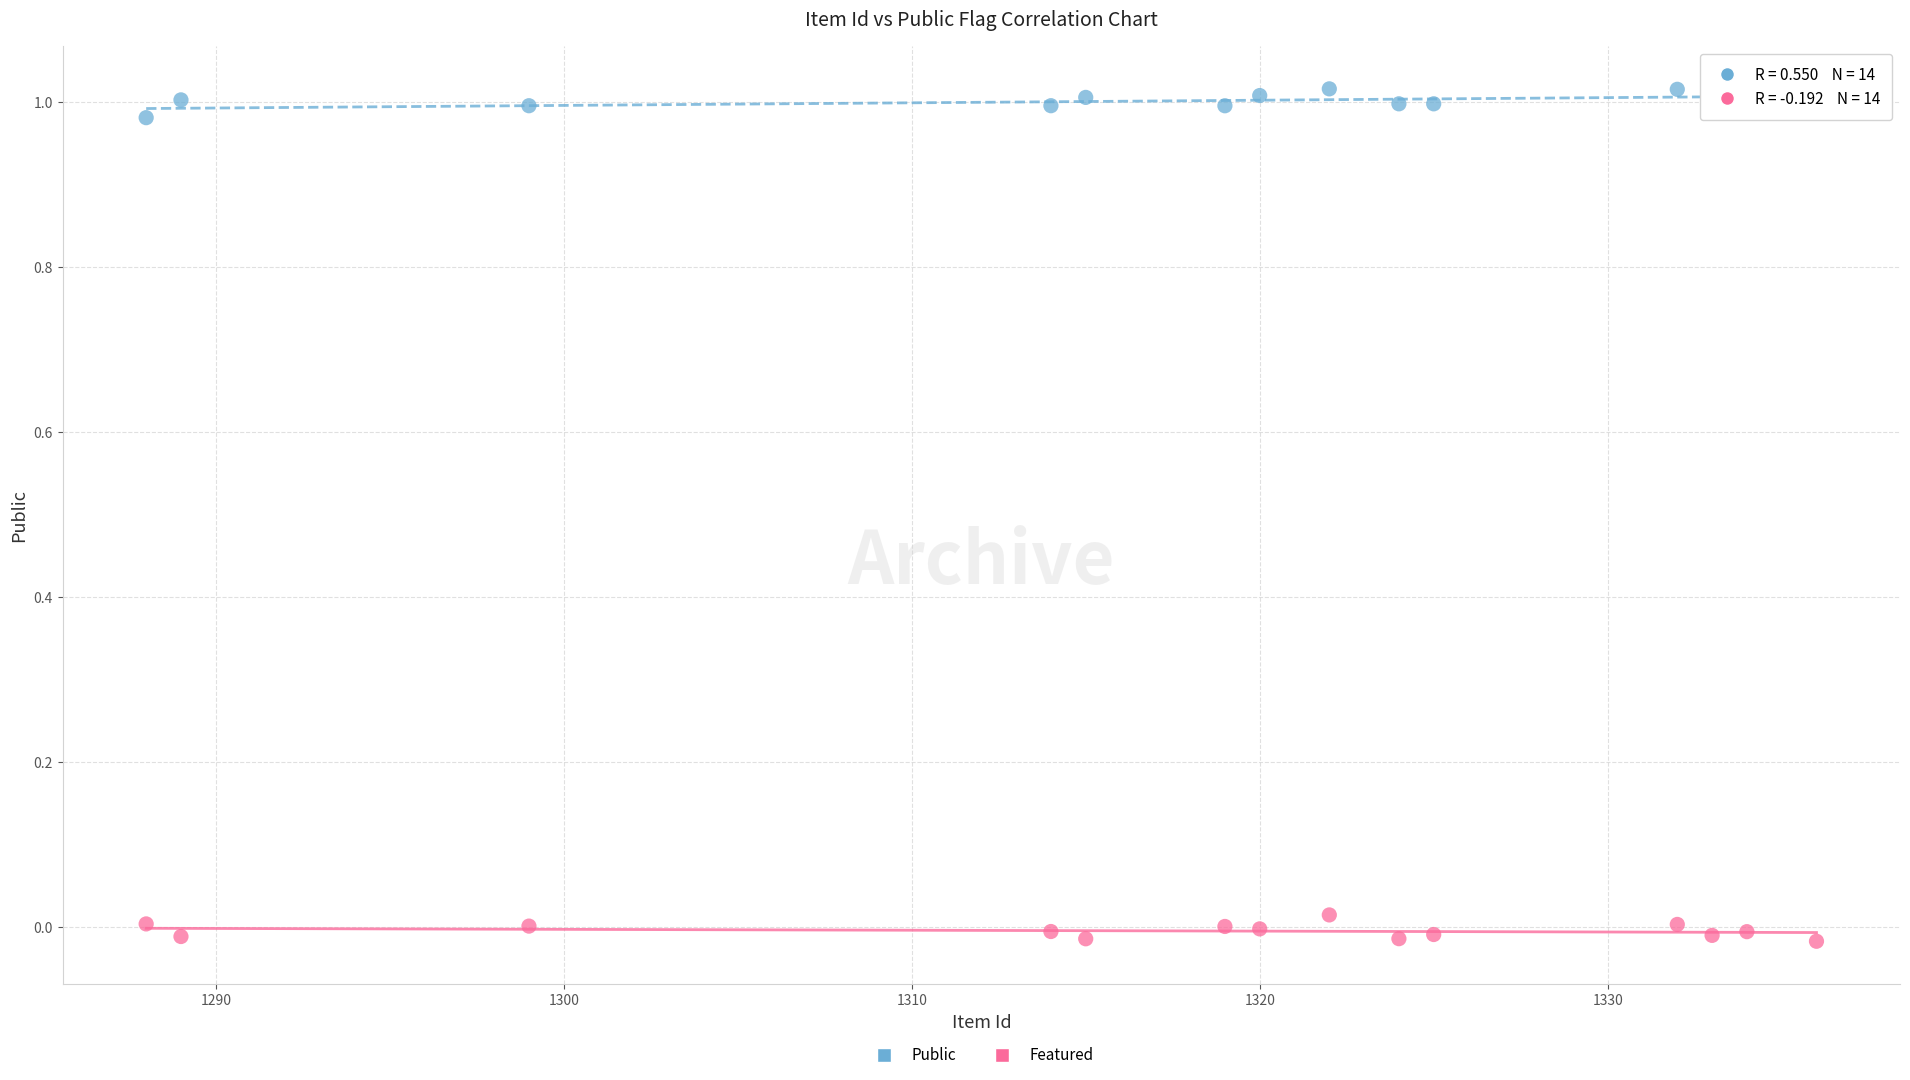

Which series reaches the maximum Y coordinate?

Public